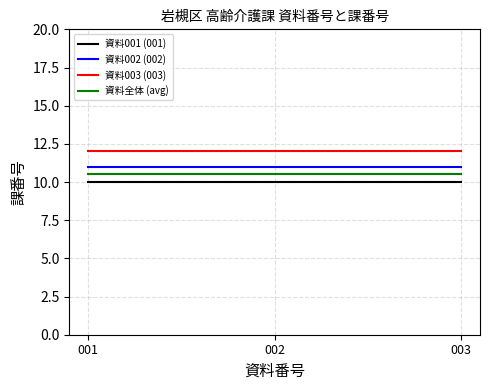

List the series in order of their overall mean, lowest first.

資料001 (001), 資料全体 (avg), 資料002 (002), 資料003 (003)